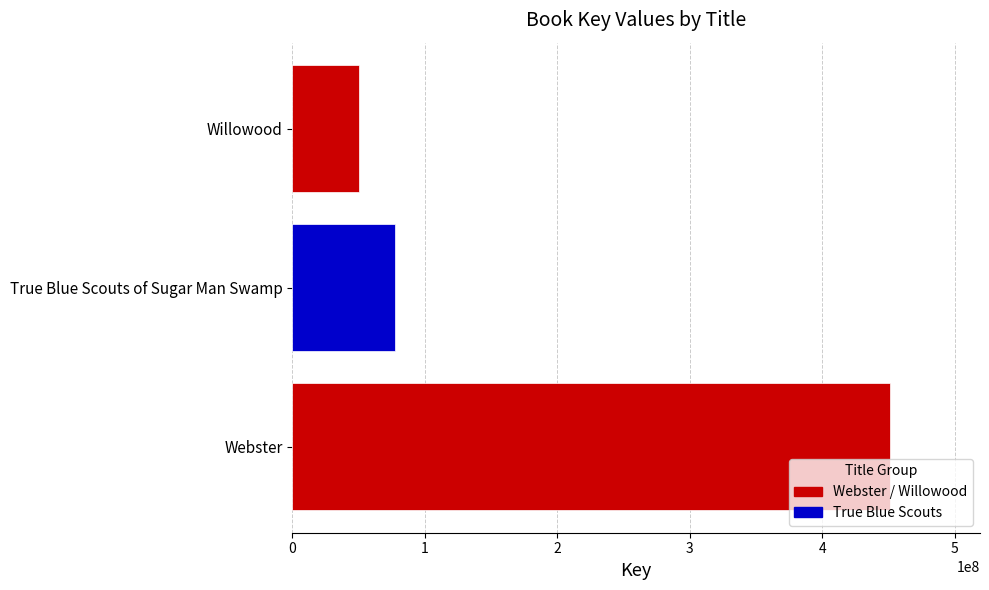

At which label is the value closest to 250703849?

True Blue Scouts of Sugar Man Swamp